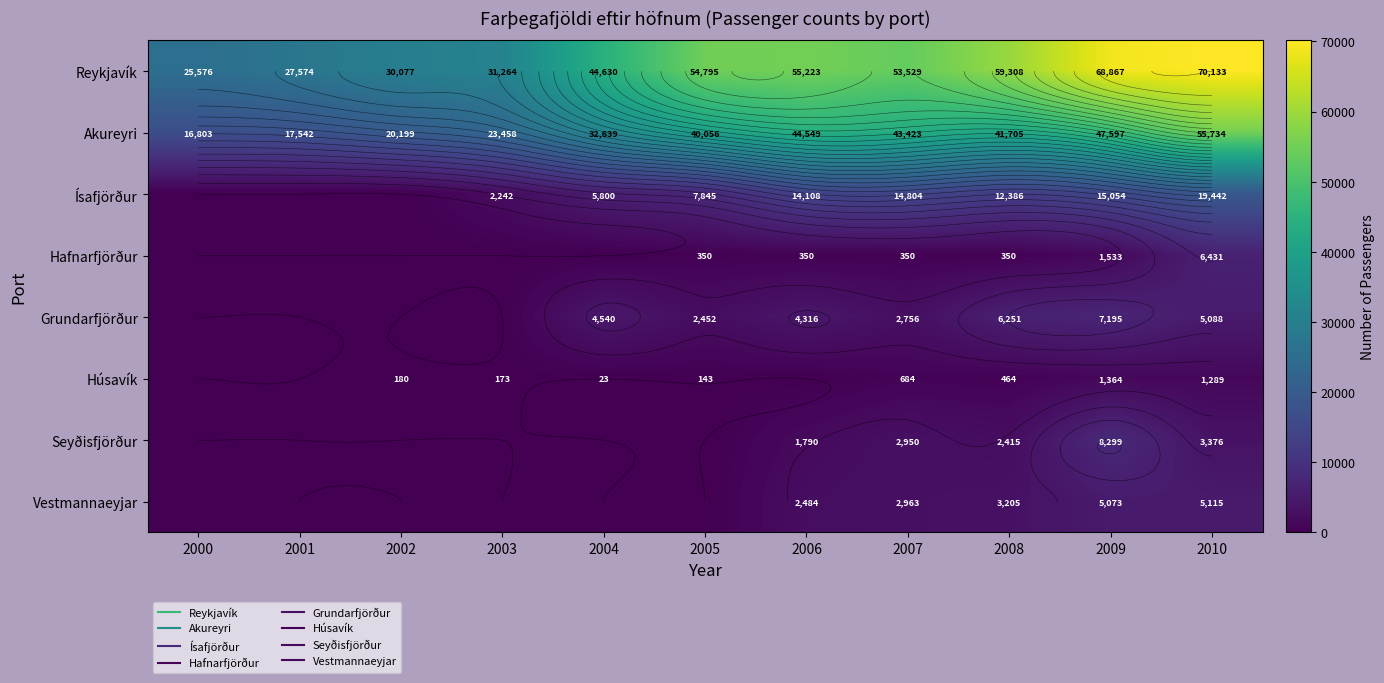

Which has a higher value, 2002 or 2004?

2004